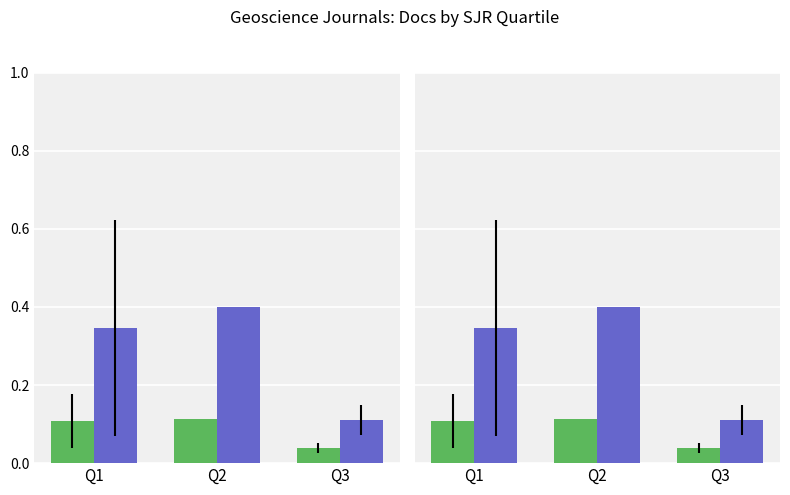

Which series has the largest total across all categories?

Total Docs. (3years)